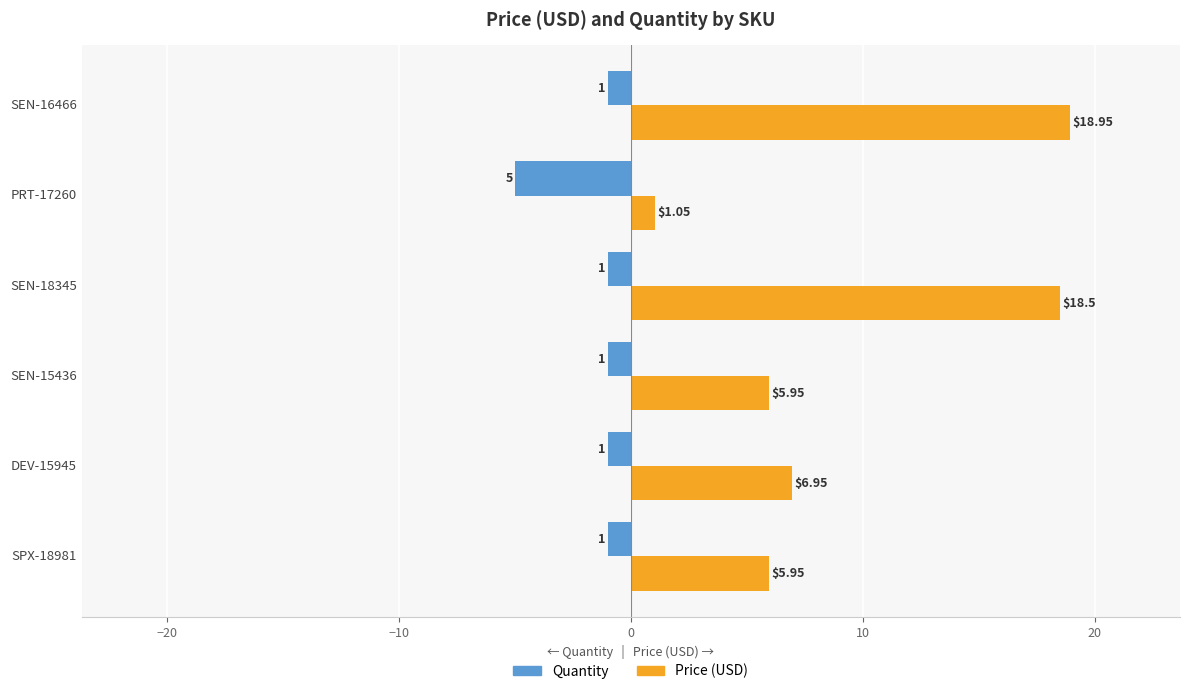

What is the smallest value displayed?

-5.0